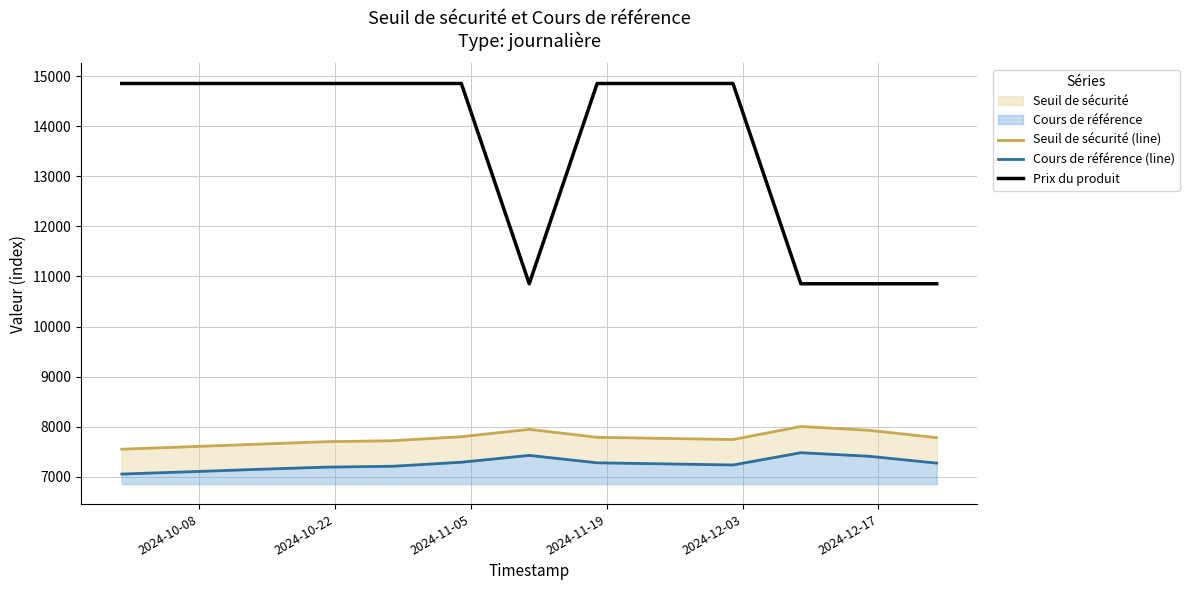

In Seuil de sécurité (line), how many points are higher than both neighbors (excluding endpoints)?

2